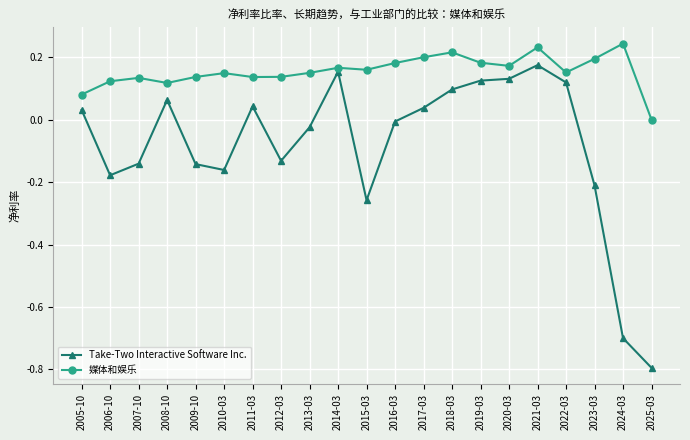

Which label corresponds to the largest value in the chart?

2024-03